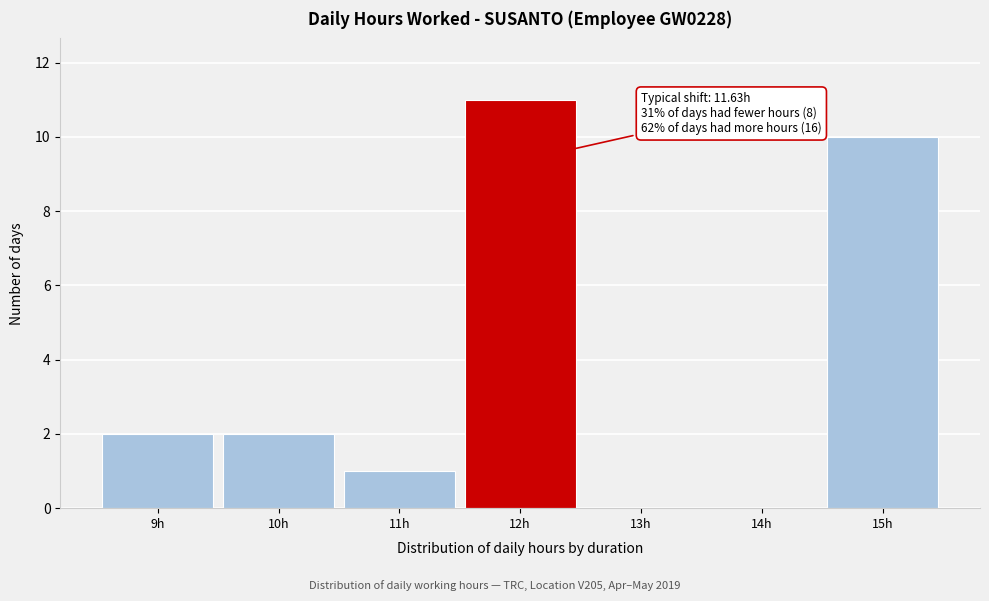

Over which range of the x-axis is the bar tallest?

11.5 to 12.5